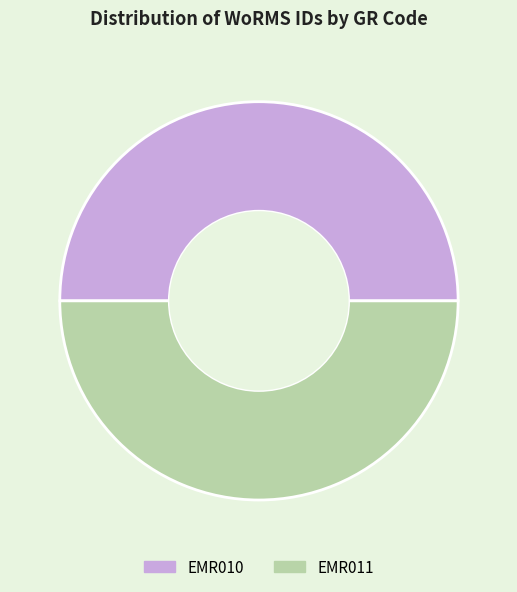

Approximately how many times larger is the value at EMR010 compared to EMR011?

1.0